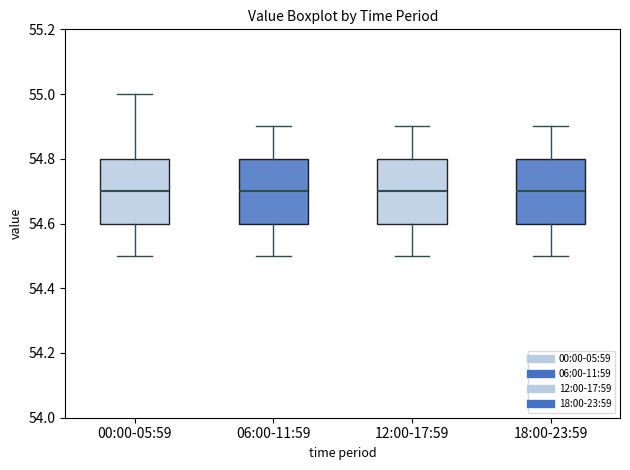

Reading left to right, transcribe this box plot: for each box, give where its median line is, the range the box spans, and where its two whiskers end, as read against the y-axis. The values are not printed on the chart, so give them approximately, as read against the axis.

00:00-05:59: median 54.7, box 54.6 to 54.8, whiskers 54.5 to 55.0
06:00-11:59: median 54.7, box 54.6 to 54.8, whiskers 54.5 to 54.9
12:00-17:59: median 54.7, box 54.6 to 54.8, whiskers 54.5 to 54.9
18:00-23:59: median 54.7, box 54.6 to 54.8, whiskers 54.5 to 54.9